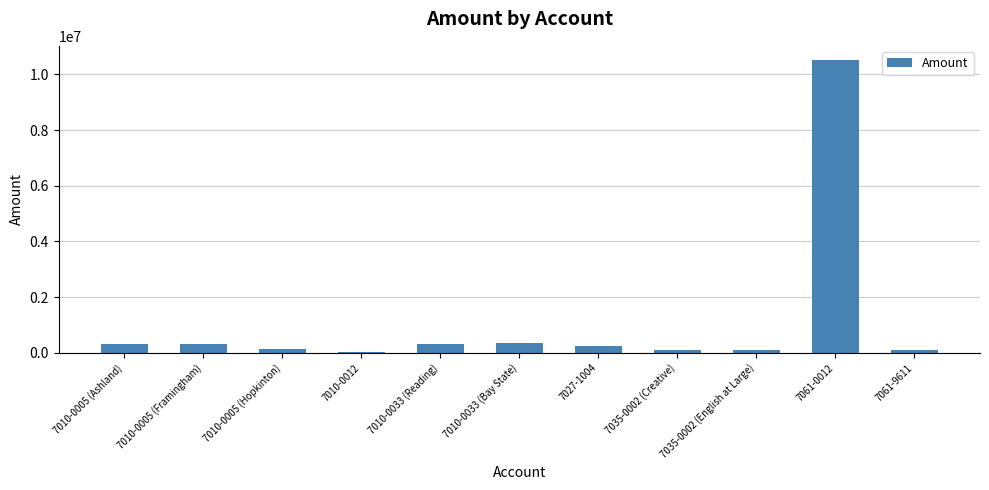

True or false: the data shows 130000 at 7010-0005 (Hopkinton).

True